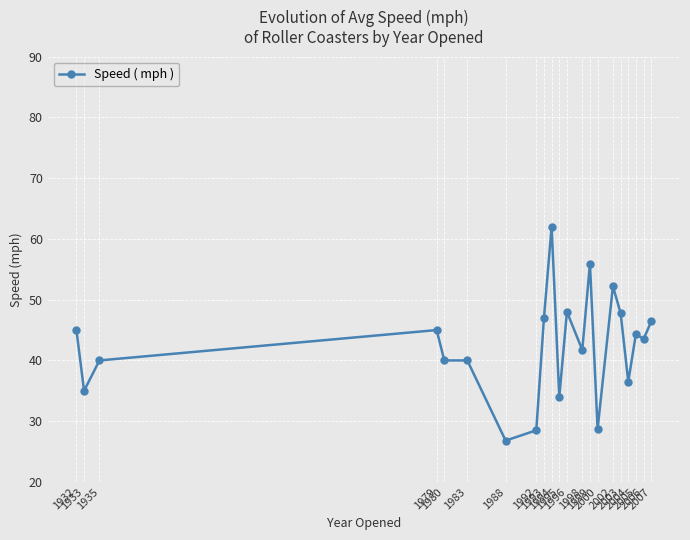

What is the value of the 4th point from the left?

45.0